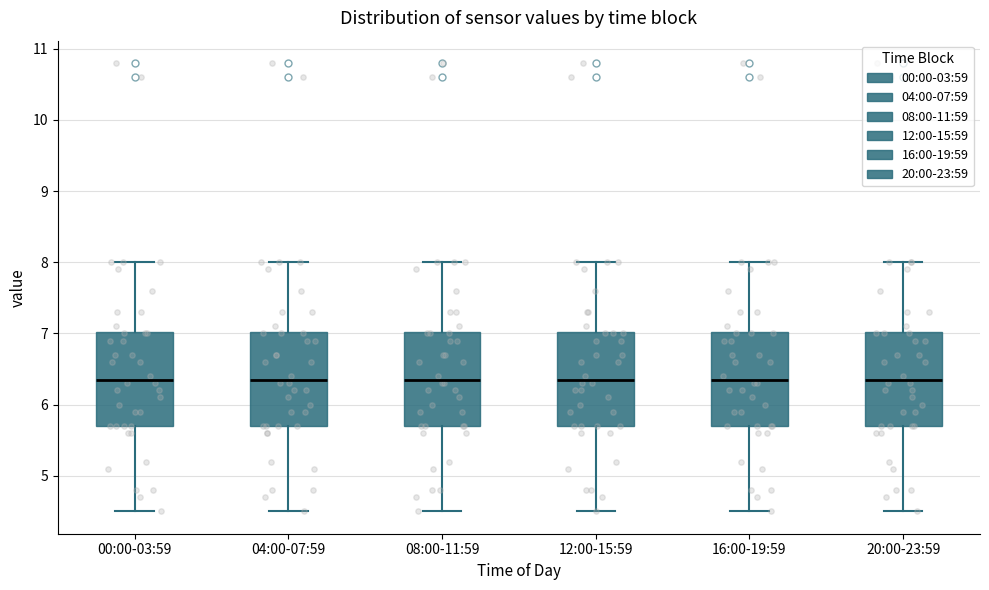

Reading left to right, read every box against the y-axis: the position of its median line, the range the box covers, and the ends of its whiskers. The values are not printed on the chart, so give them approximately, as read against the axis.

00:00-03:59: median 6.4, box 5.7 to 7.0, whiskers 4.5 to 8.0
04:00-07:59: median 6.4, box 5.7 to 7.0, whiskers 4.5 to 8.0
08:00-11:59: median 6.4, box 5.7 to 7.0, whiskers 4.5 to 8.0
12:00-15:59: median 6.4, box 5.7 to 7.0, whiskers 4.5 to 8.0
16:00-19:59: median 6.4, box 5.7 to 7.0, whiskers 4.5 to 8.0
20:00-23:59: median 6.4, box 5.7 to 7.0, whiskers 4.5 to 8.0